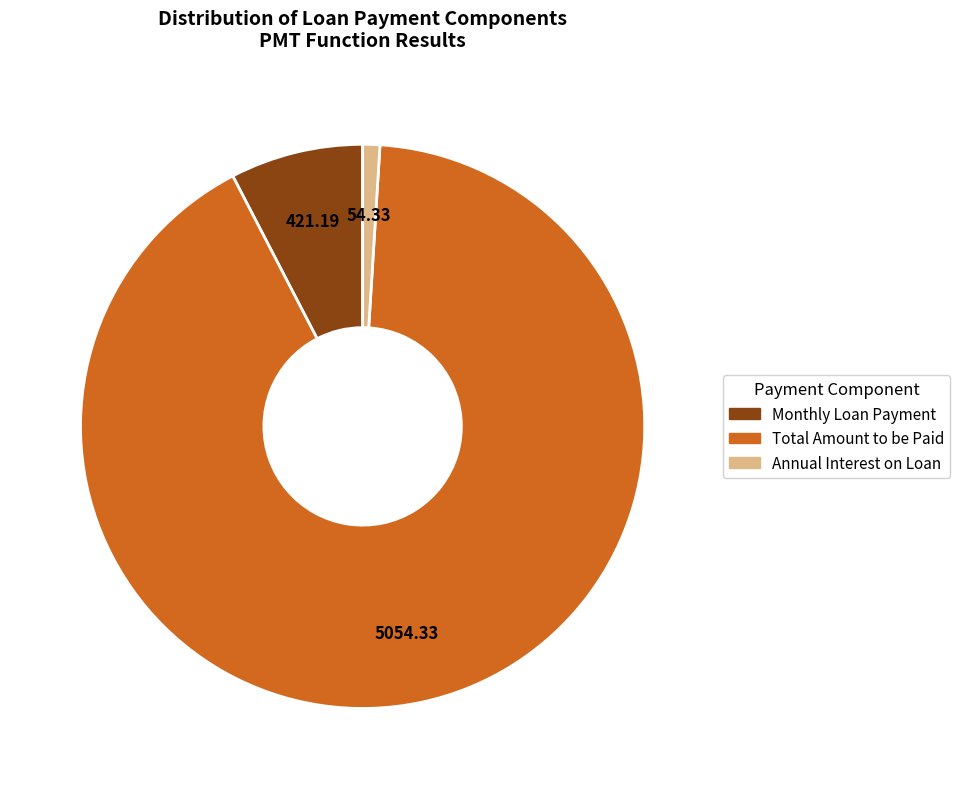

Which category has the biggest portion of the pie?

Total Amount to be Paid